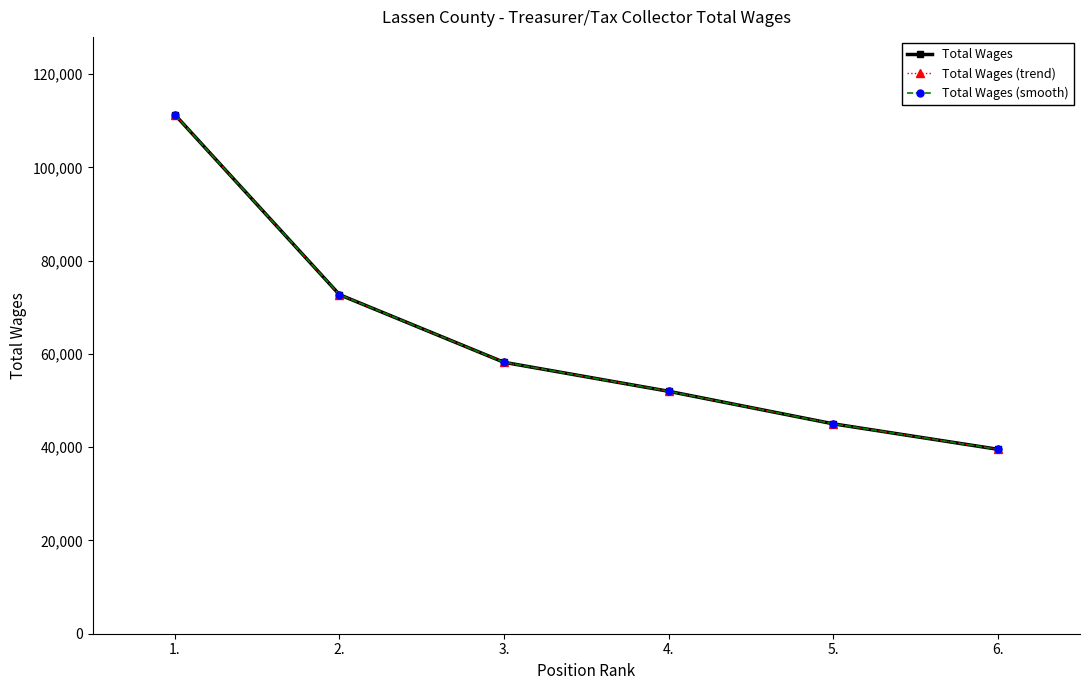

Is it true that Total Wages (trend) equals 176135 at 1.?

False